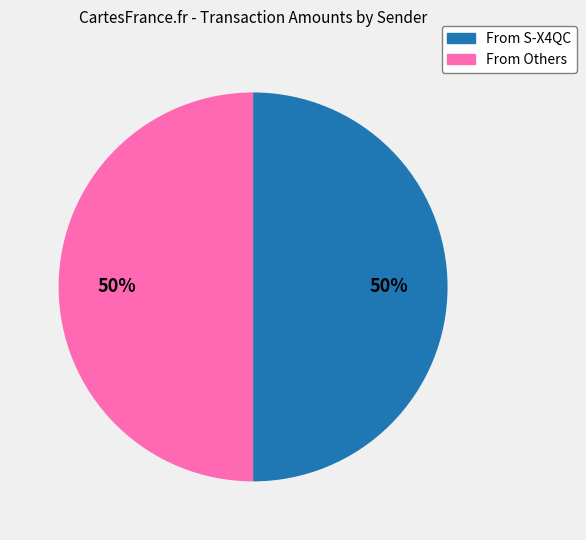

To the nearest percent, what is the average slice percentage?

50%